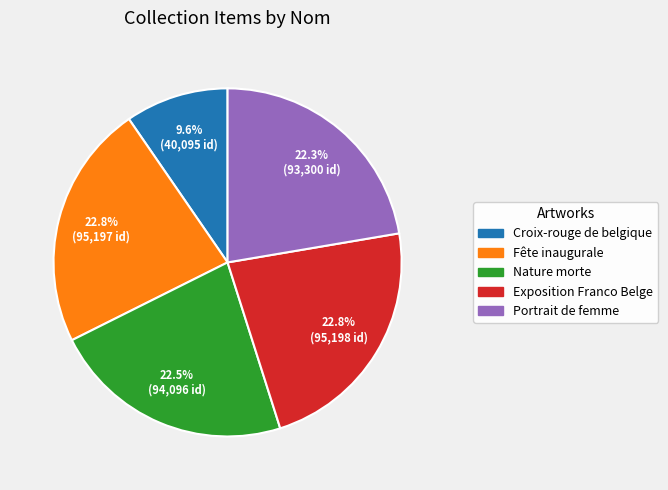

Is there any slice that represents more than half of the pie?

No